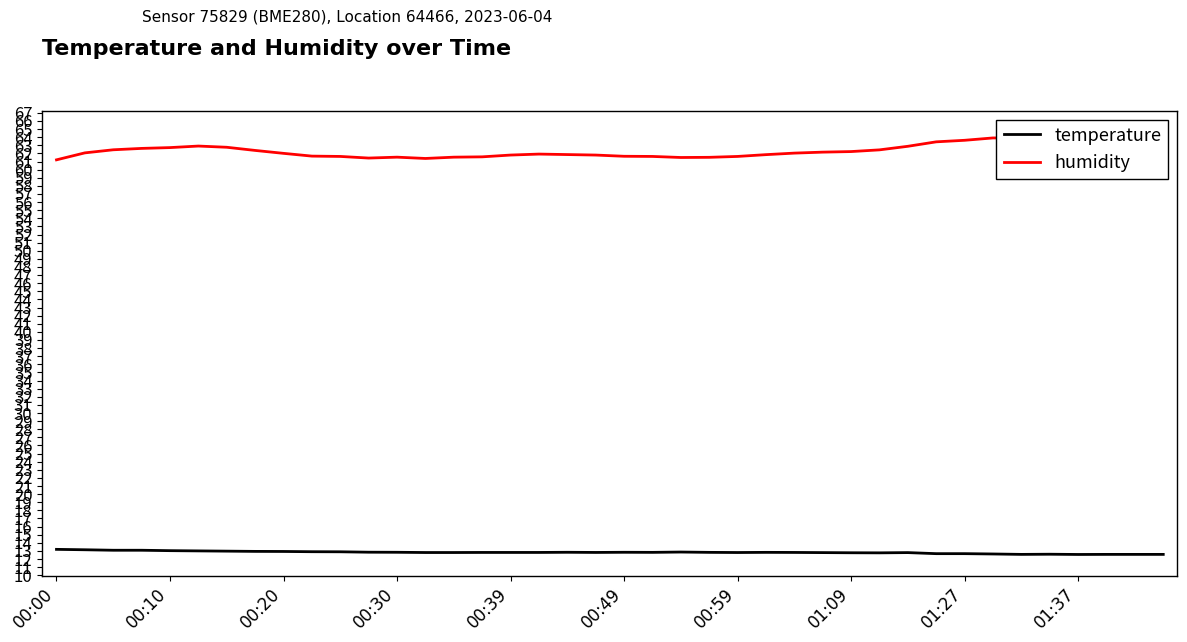

What is the total value across all series at 30?

75.7